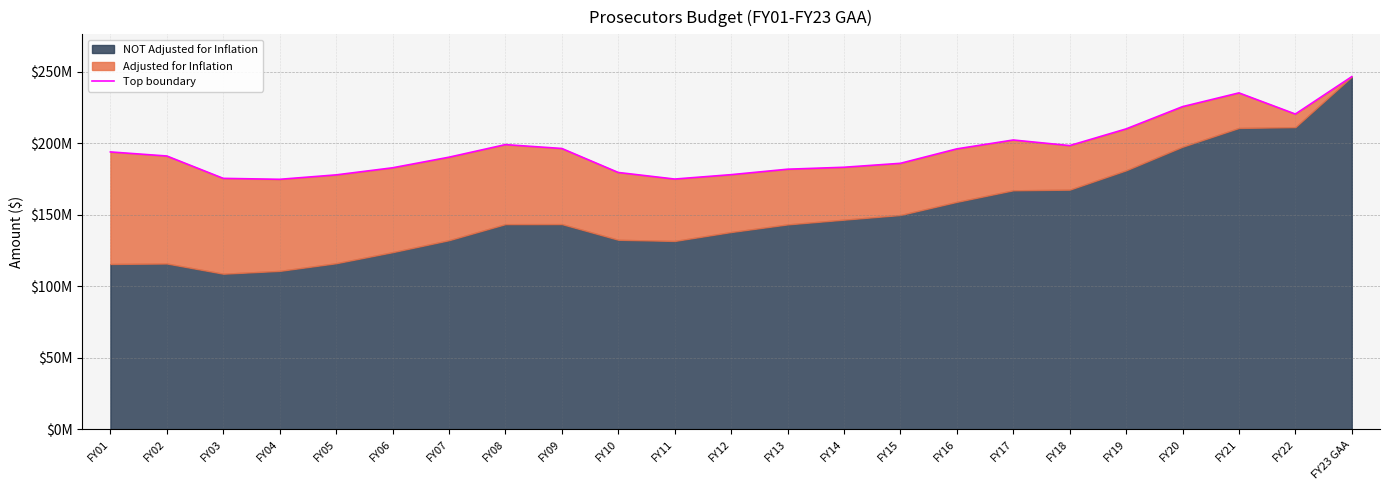

How many interior local peaks (higher than both neighbors) does the data have?

3